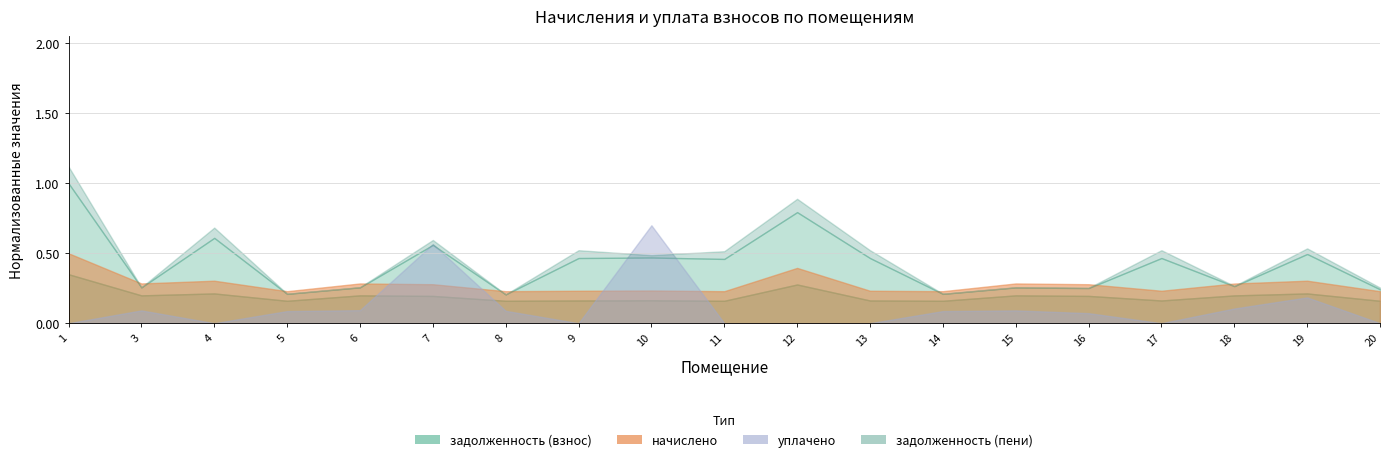

Which series changed the most between 1 and 8?

задолженность (пени)